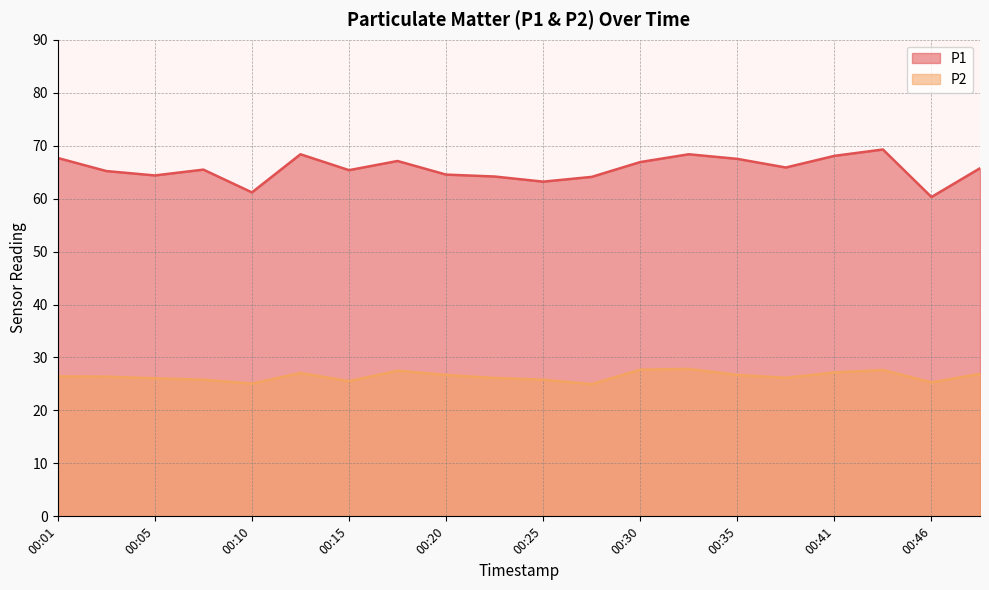

What is the difference between the highest and lowest values at 00:28?

39.1